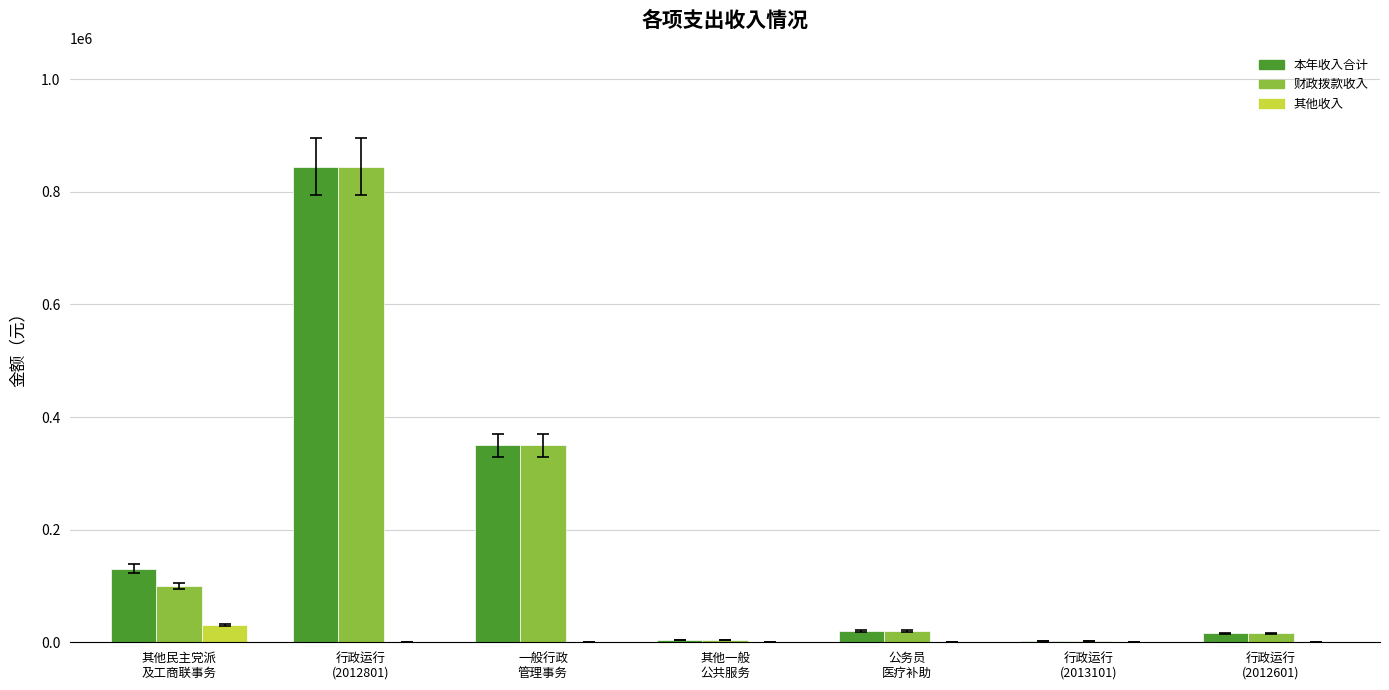

What is the total value across all series at 行政运行
(2012601)?

32574.3